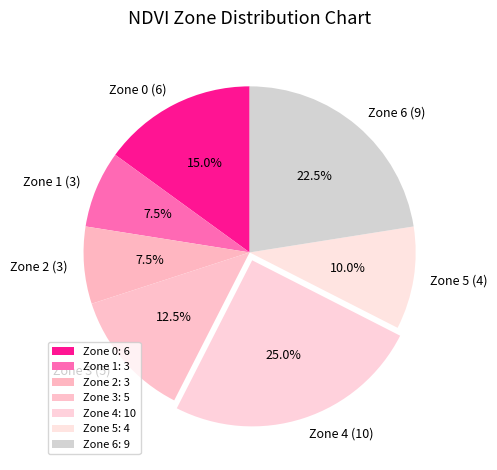

What is the total percentage of Zone 3 (5) and Zone 5 (4)?

22.5%